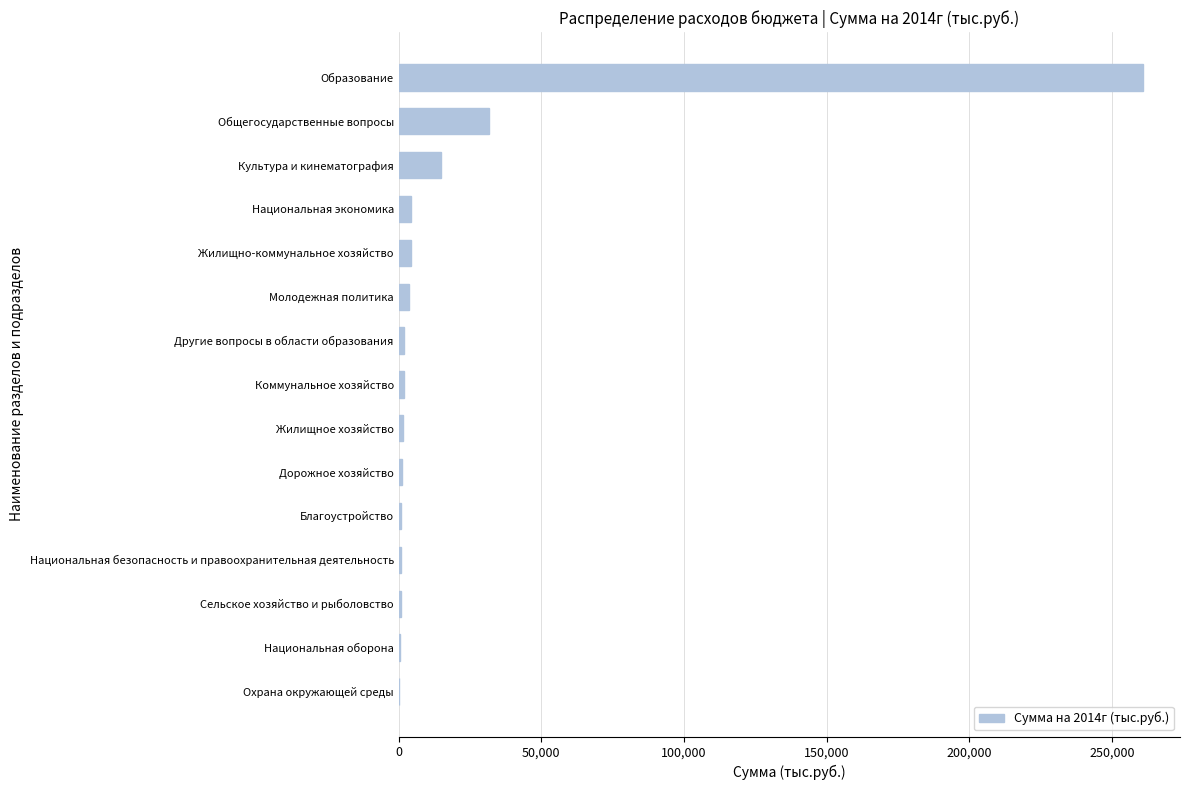

What is the approximate value at Общегосударственные вопросы?

31825.2